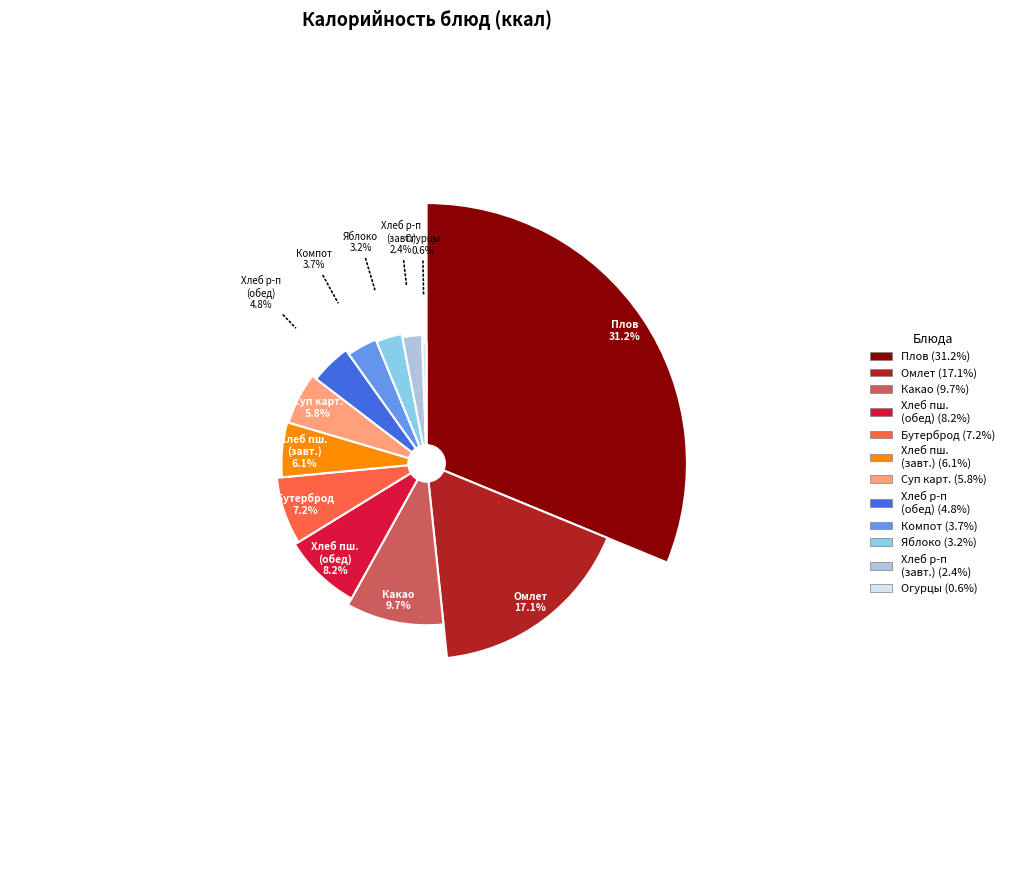

Does Хлеб пшеничный (завтрак) represent more than half of the total?

No